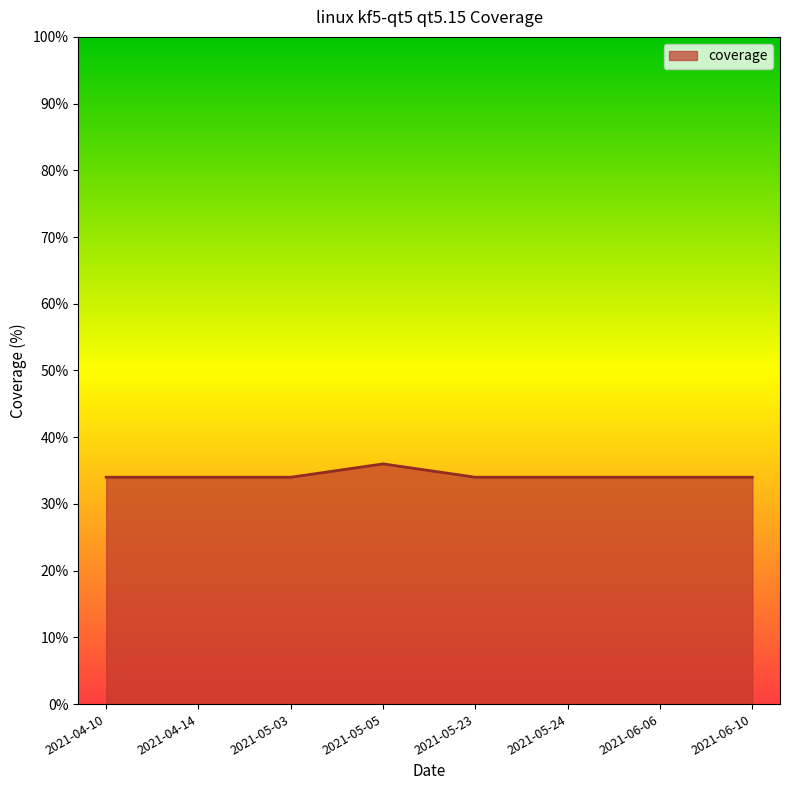

What position from the right is 2021-05-05?

5